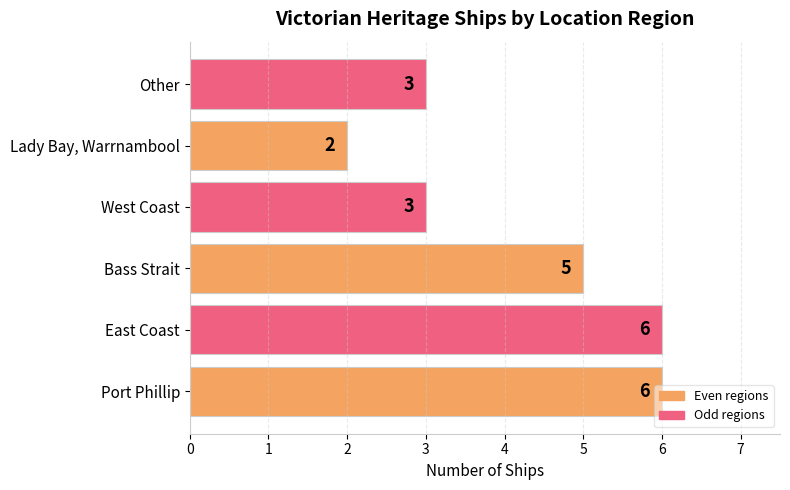

What is the difference between the second highest and minimum values?

4